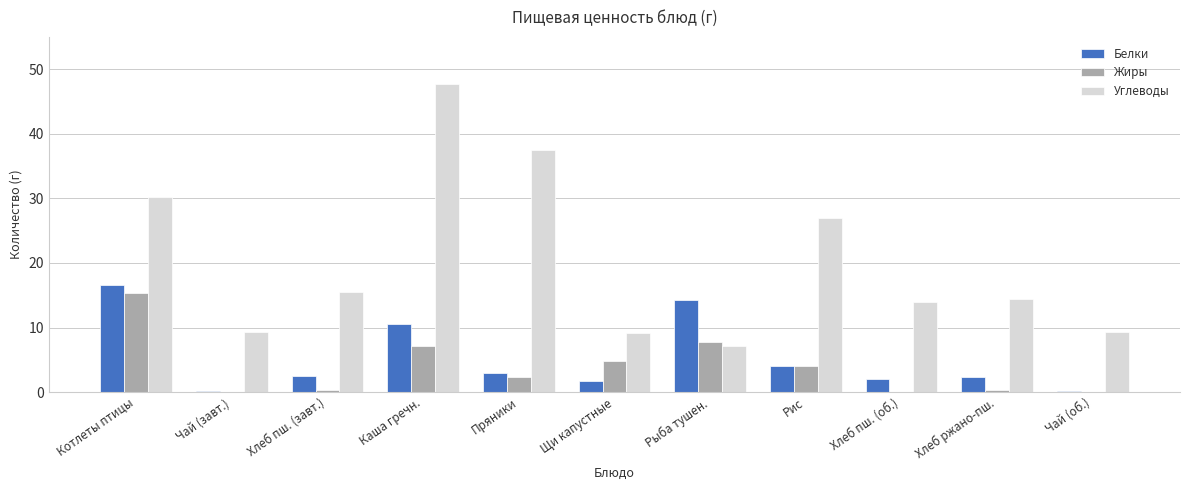

The Жиры series shows 7.6 at Щи капустные. True or false?

False